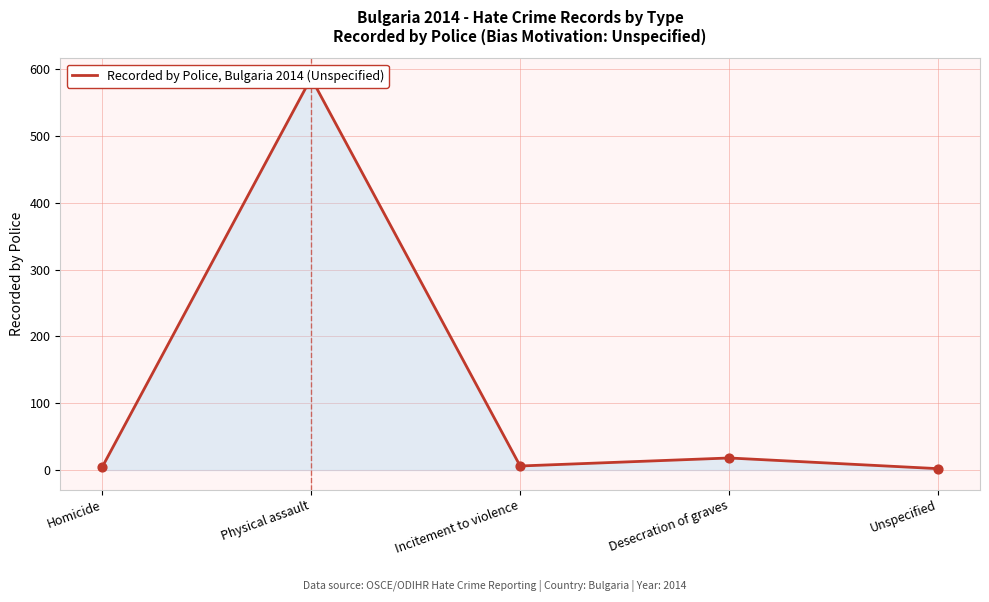

Approximately how many times larger is the value at Homicide compared to Incitement to violence?

0.7